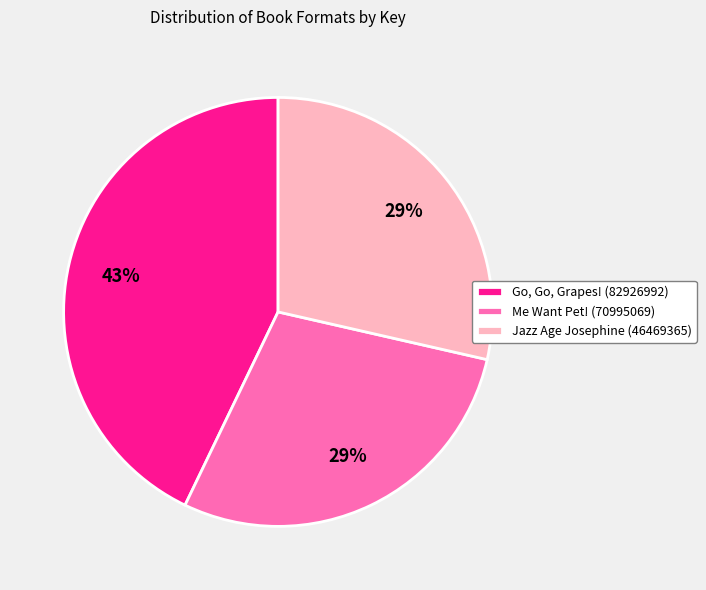

Does Jazz Age Josephine (46469365) represent more than half of the total?

No